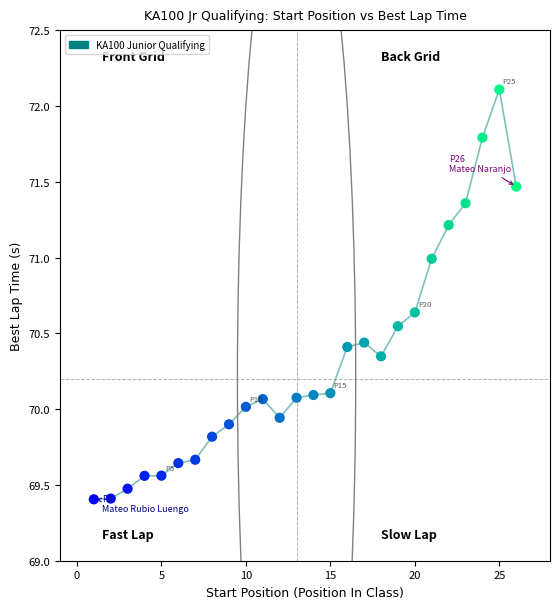

What is the range of X values (max minus min)?

25.0